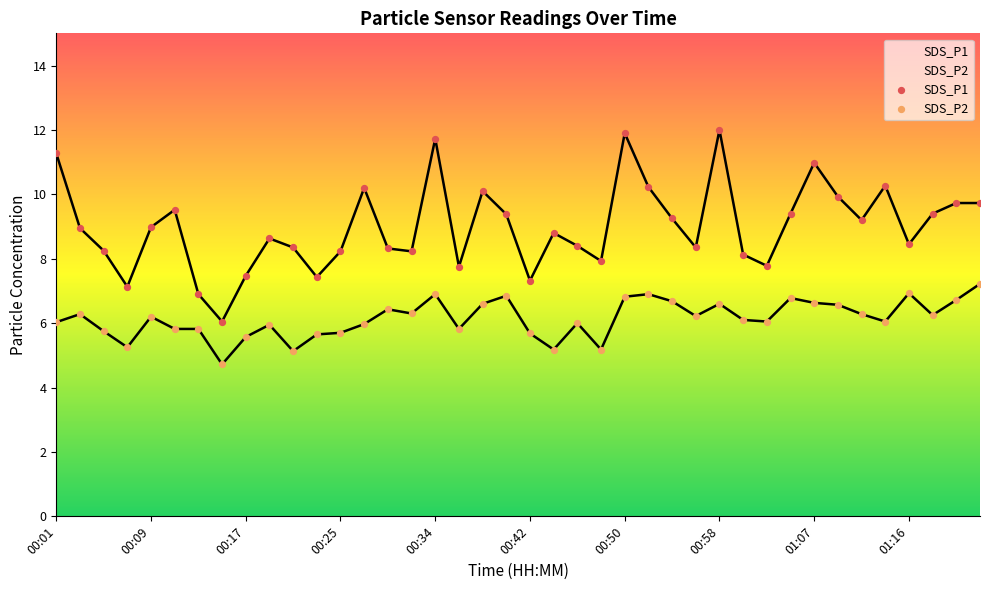

What is the total value across all series at 00:15?

10.8